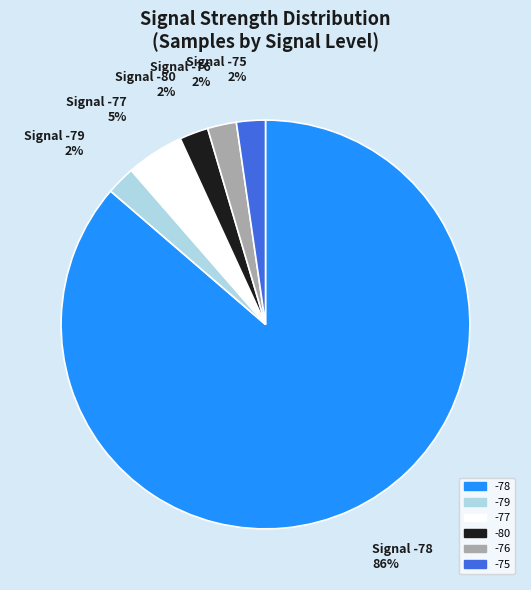

Is the sum of -78 and -79 greater than half?

Yes